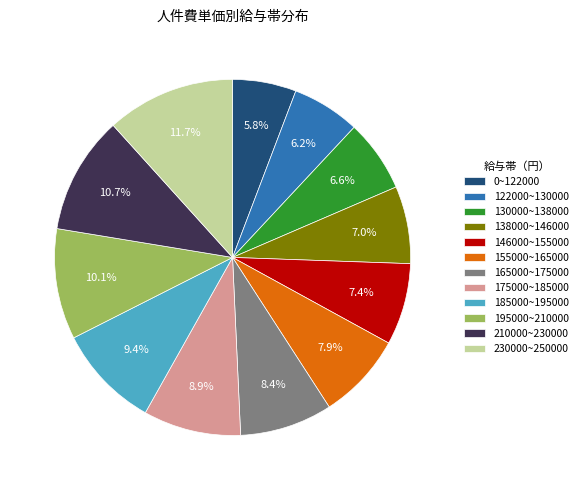

How many slices are in this pie chart?

12